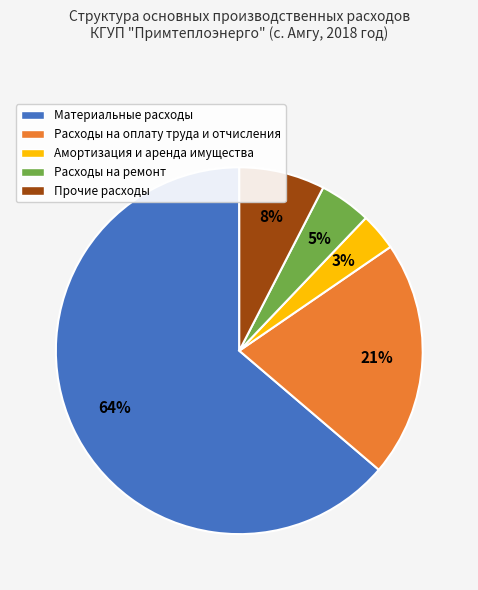

Do Амортизация и аренда имущества and Прочие расходы together represent more than half of the pie?

No